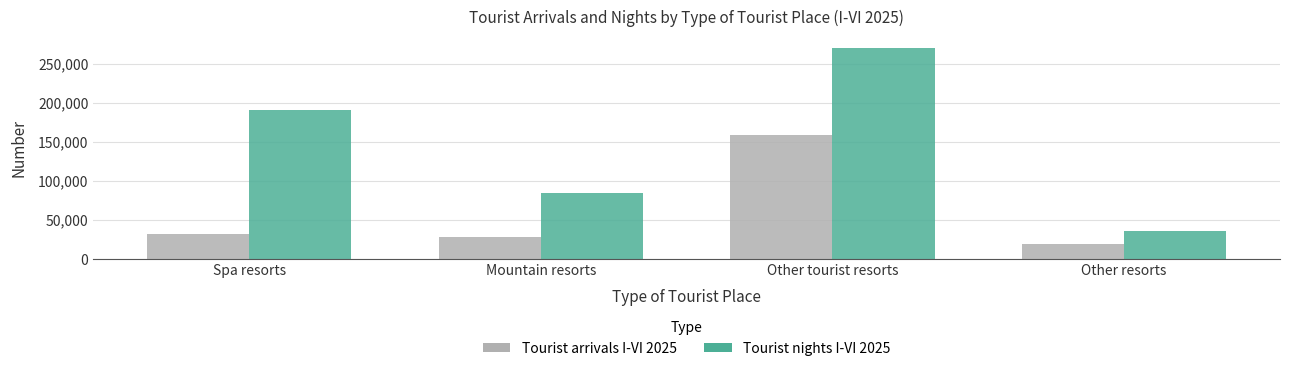

What is the smallest value displayed?

19810